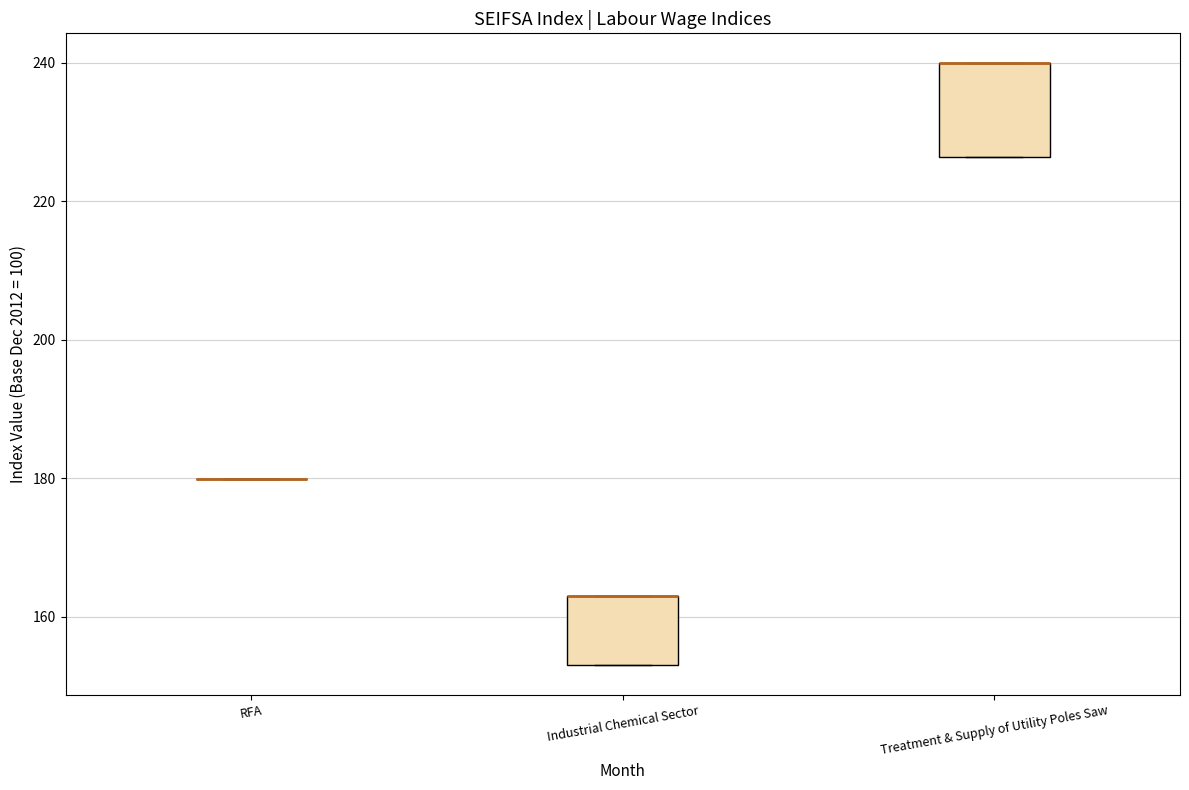

Where is the lower edge of the box for Treatment & Supply of Utility Poles Saw on the y-axis? The values are not printed on the chart, so give them approximately, as read against the axis.

226